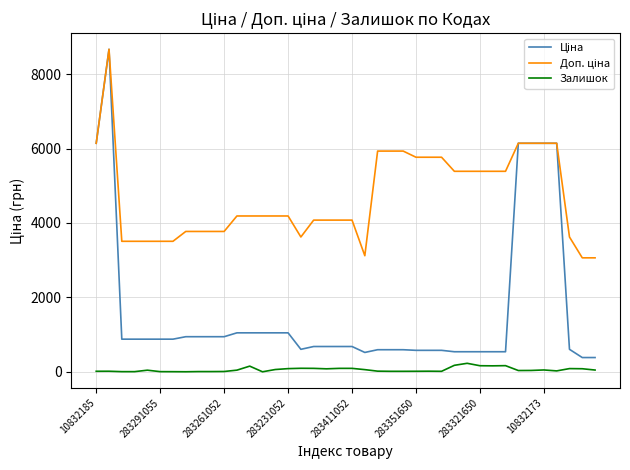

What is the maximum value for Залишок?

228.0